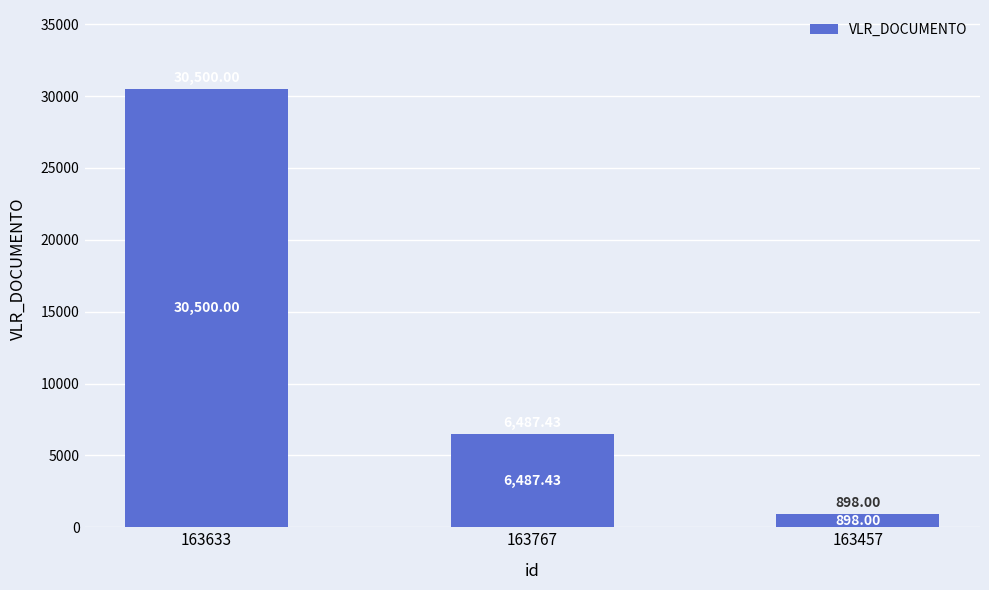

True or false: the data shows 11062.7 at 163767.

False